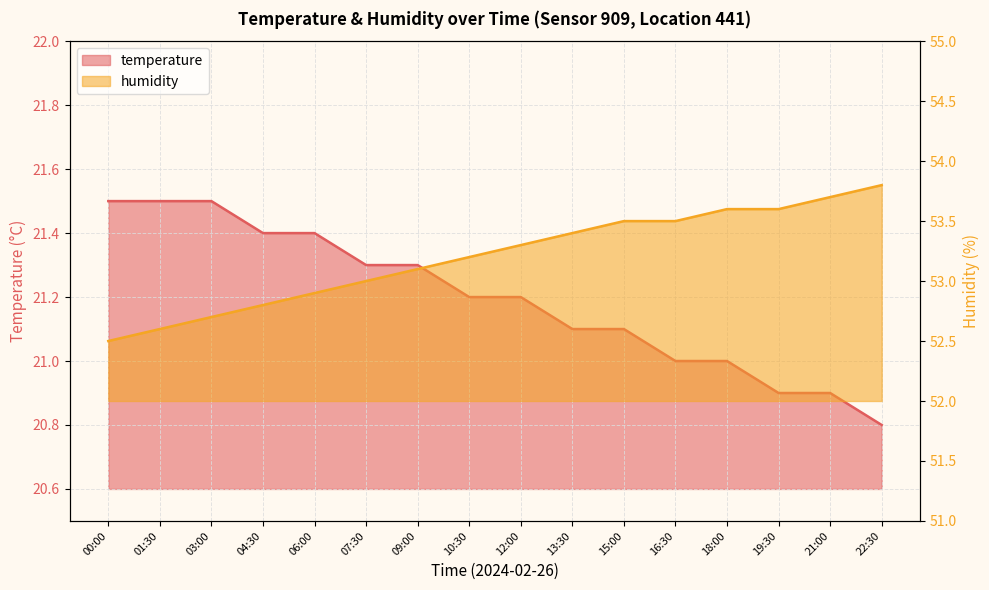

How many data points in humidity are less than 53?

5